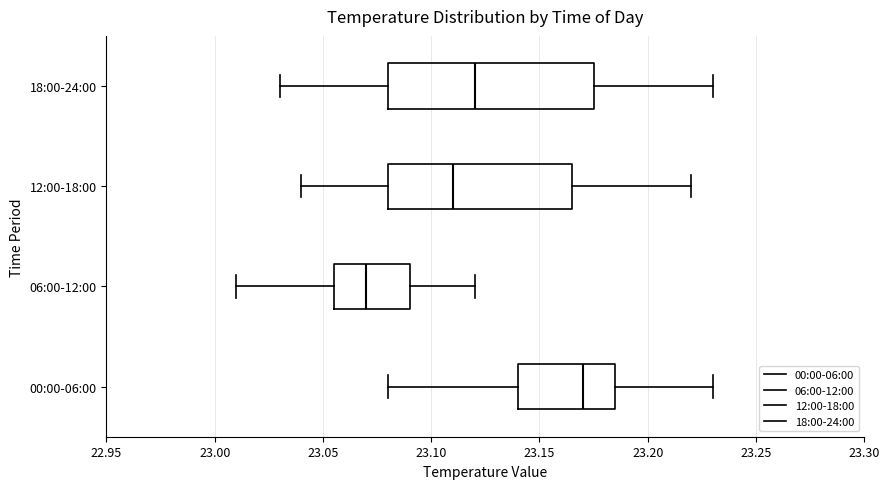

Reading bottom to top, read every box against the x-axis: the position of its median line, the range the box covers, and the ends of its whiskers. The values are not printed on the chart, so give them approximately, as read against the axis.

00:00-06:00: median 23.170, box 23.140 to 23.185, whiskers 23.080 to 23.230
06:00-12:00: median 23.070, box 23.055 to 23.090, whiskers 23.010 to 23.120
12:00-18:00: median 23.110, box 23.080 to 23.165, whiskers 23.040 to 23.220
18:00-24:00: median 23.120, box 23.080 to 23.175, whiskers 23.030 to 23.230